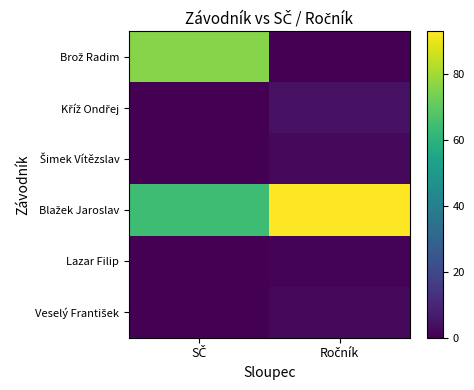

At which category is the sum across all series the highest?

SČ